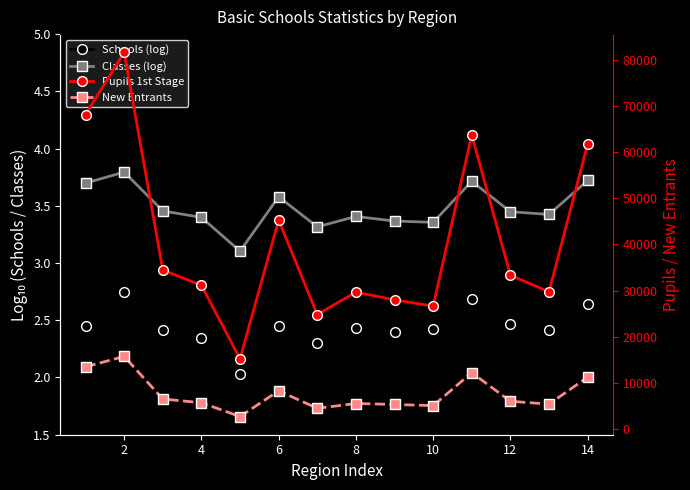

True or false: New Entrants and Pupils 1st Stage cross at least once.

False